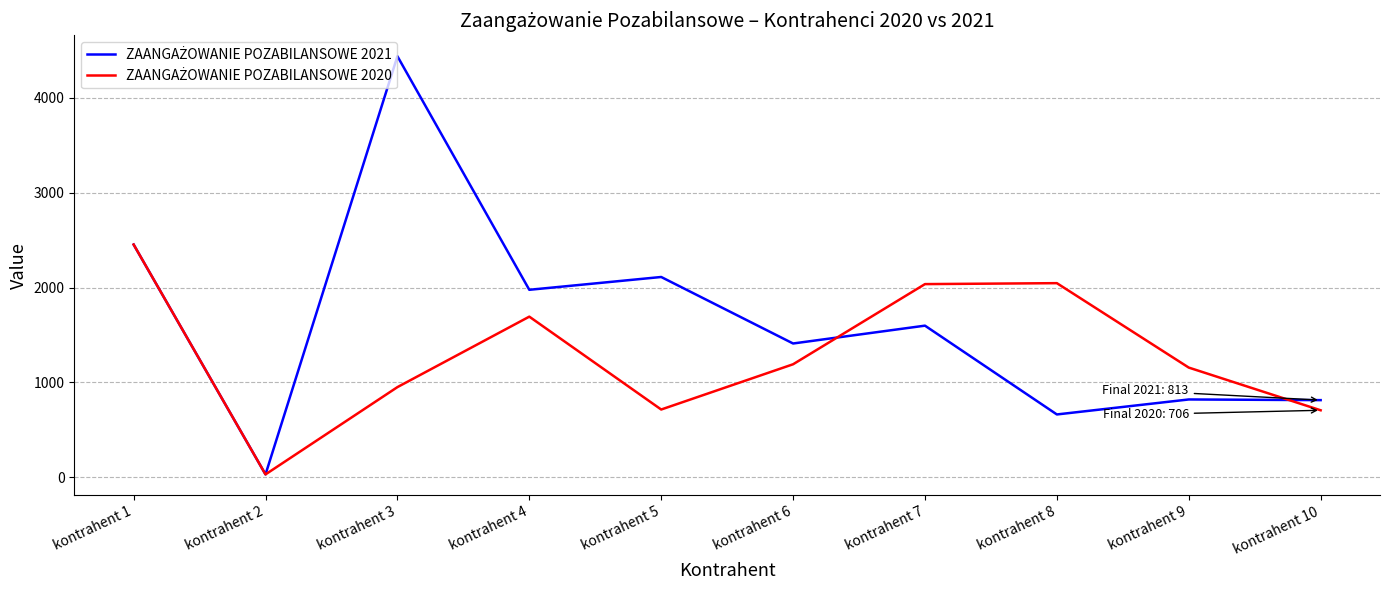

At which category is the sum across all series the highest?

kontrahent 3